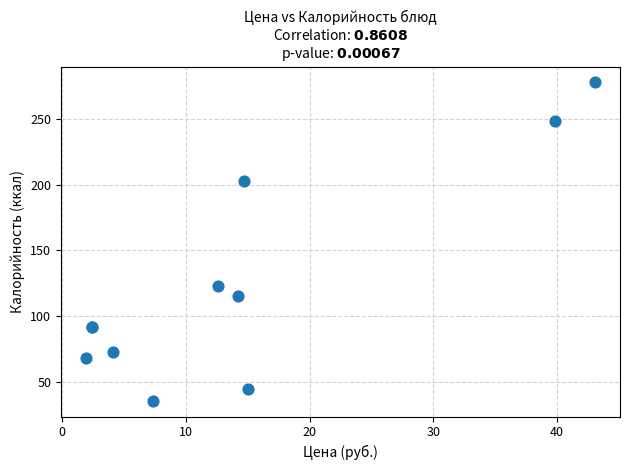

What Y value in the scatter plot is closest to 156?

122.9